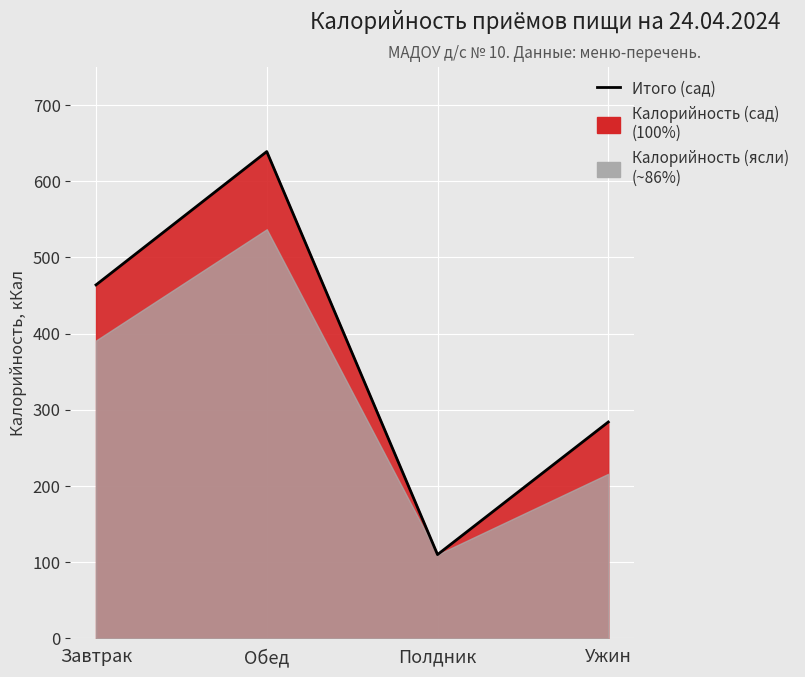

How many points are higher than both their immediate neighbors (excluding endpoints)?

1